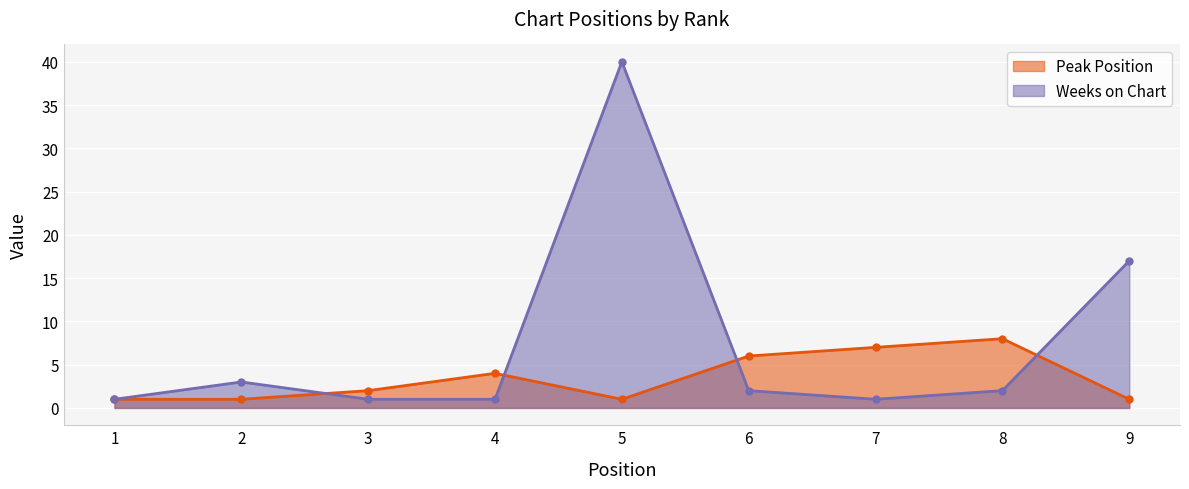

List the series in order of their overall mean, lowest first.

Peak Position, Weeks on Chart